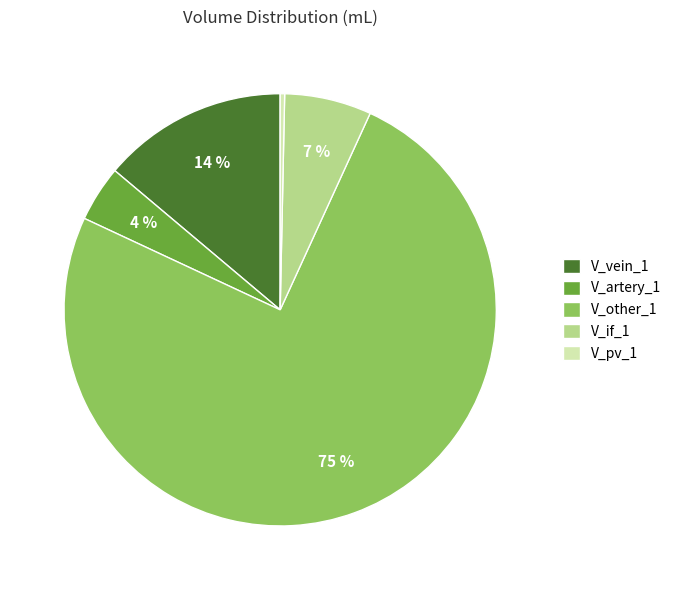

To the nearest percent, what is the average slice percentage?

20%